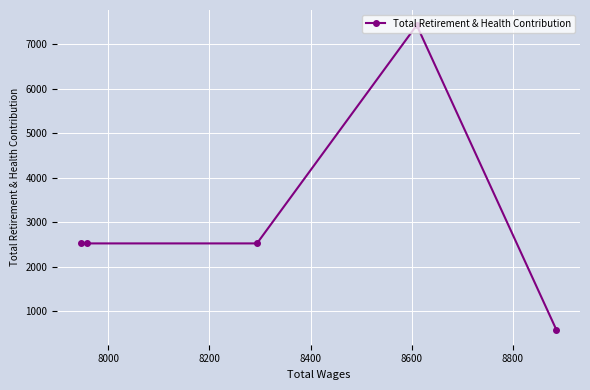

What is the average value?

3118